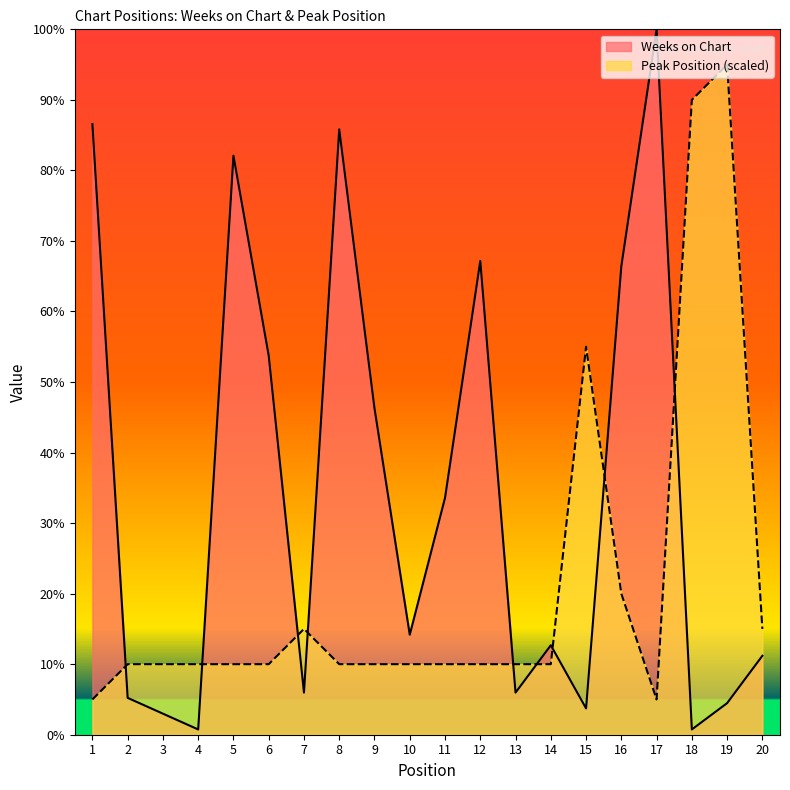

The Peak Position series shows 4.9 at 13. True or false?

False